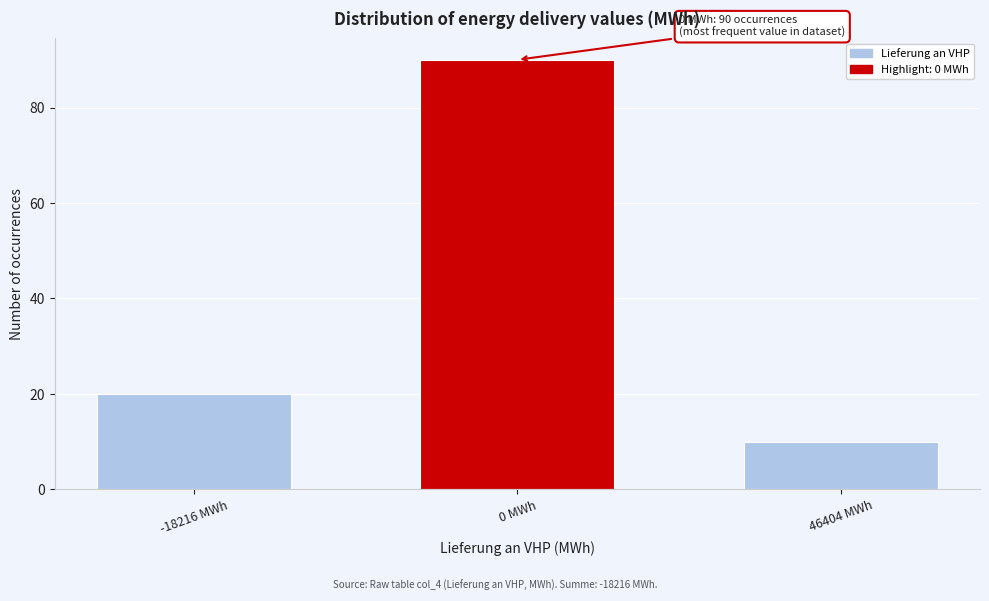

Reading left to right, list all the values displayed in this chart.

20	90	10